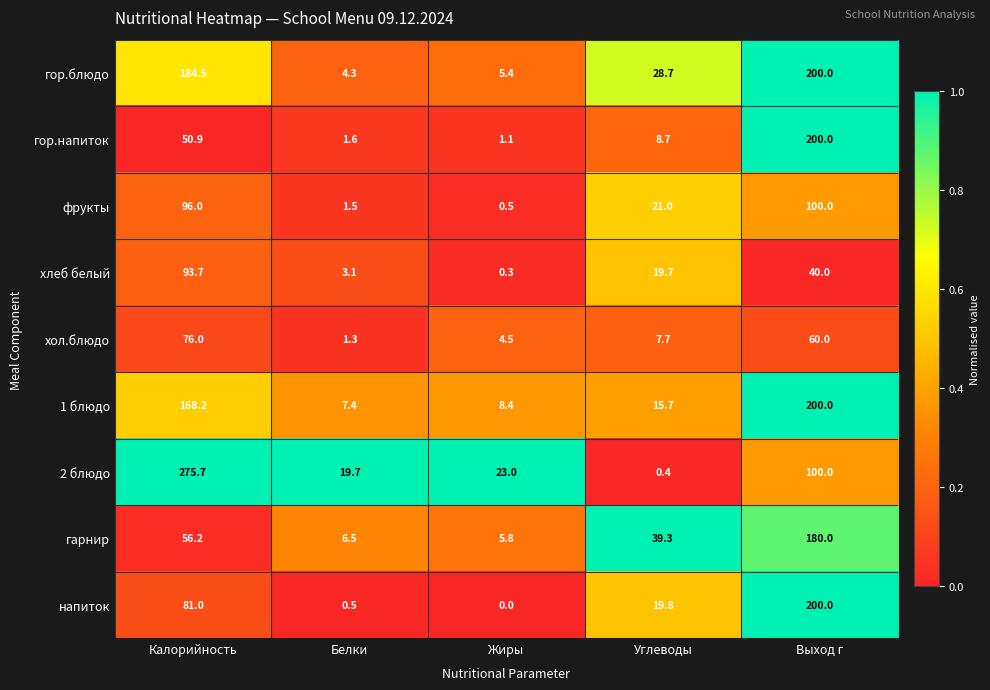

At which category does the chart reach its minimum across all series?

Жиры